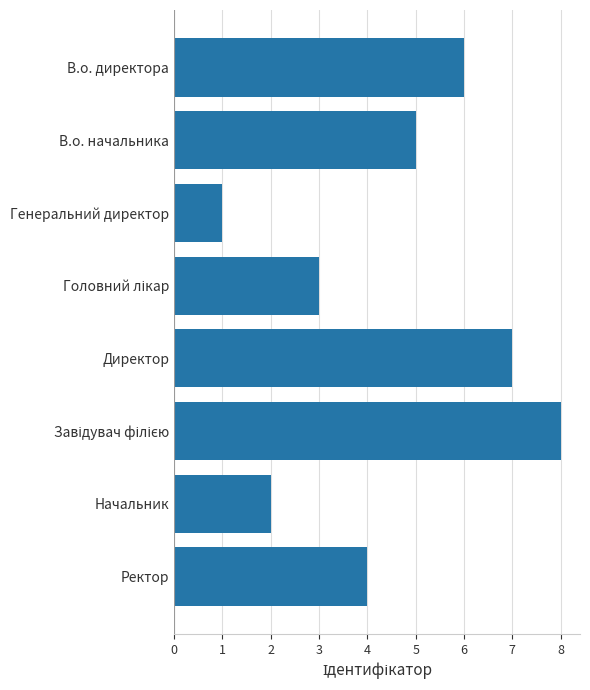

Approximately how many times larger is the value at Директор compared to Генеральний директор?

7.0